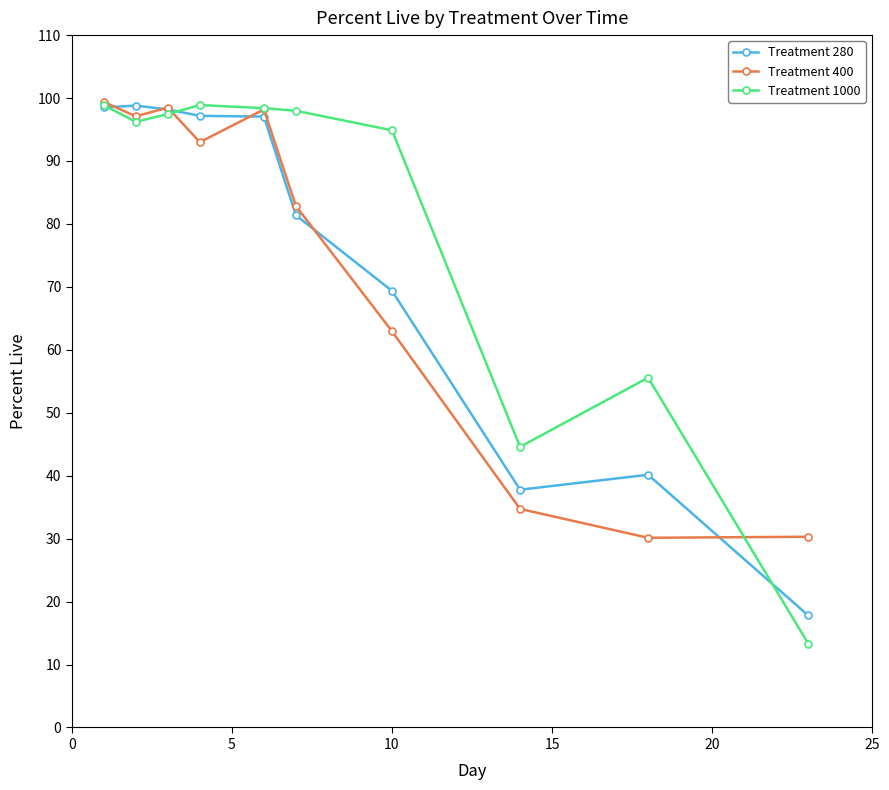

At how many categories does at least one series exceed 91?

7